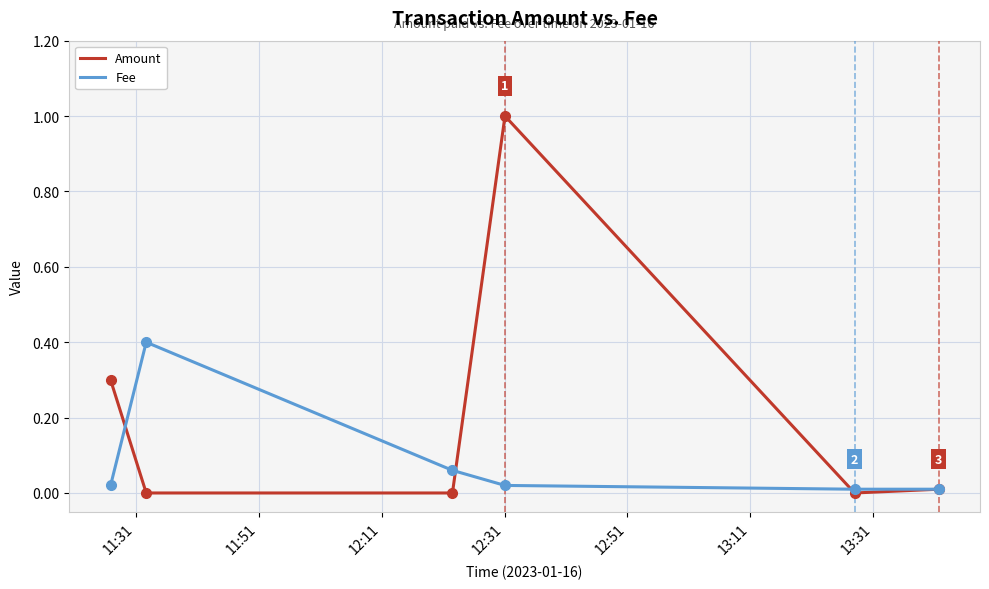

List the series in order of their peak value, highest first.

Amount, Fee